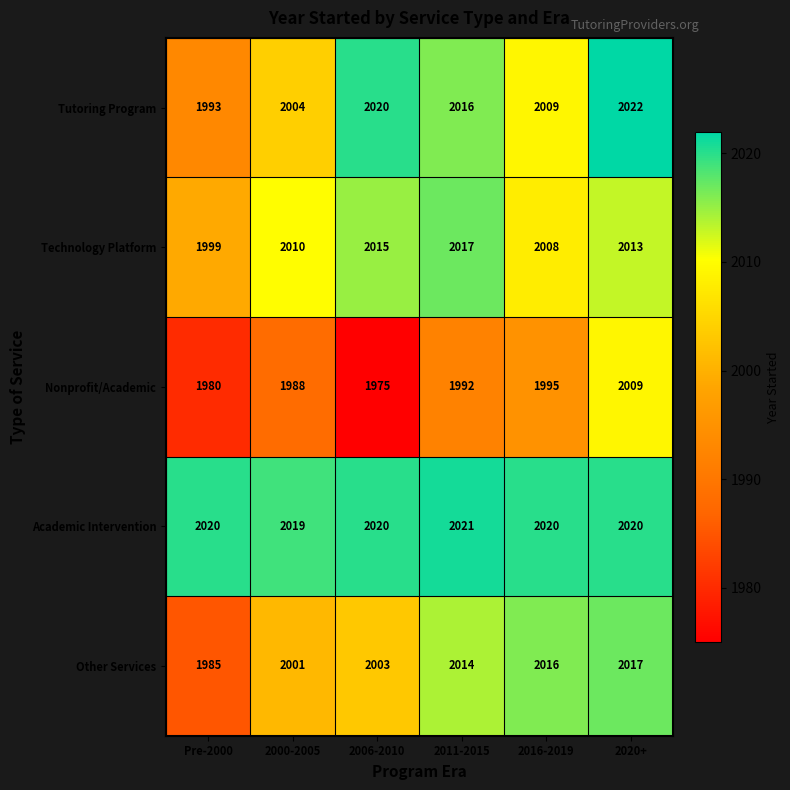

Count the Technology Platform values in the range 2008 to 2015.

4